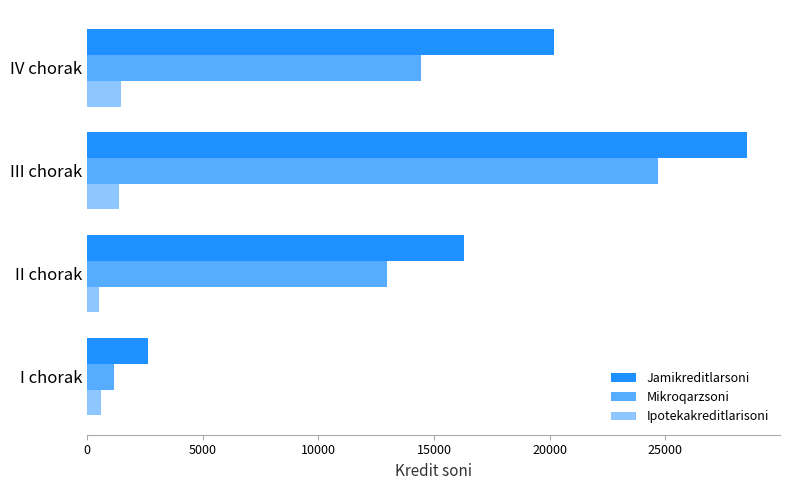

How many data points does each series have?

4